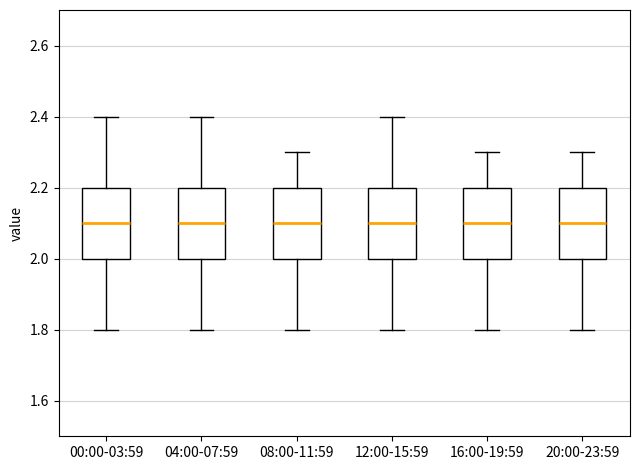

Where does the upper whisker of the box for 04:00-07:59 end on the y-axis? The values are not printed on the chart, so give them approximately, as read against the axis.

2.4